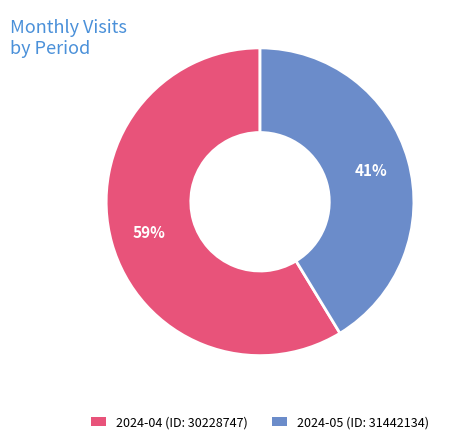

How many segments does this pie chart have?

2